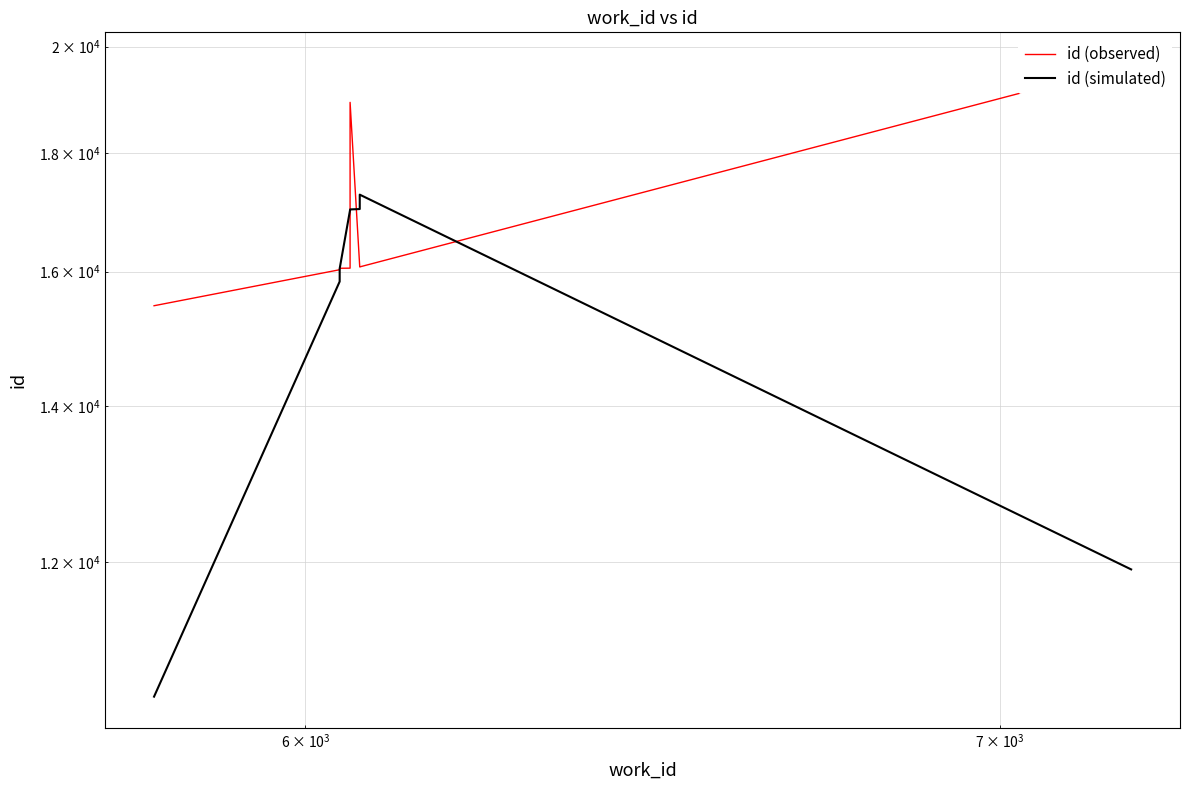

Which series ends up on top after the final intersection of id (simulated) and id (observed)?

id (observed)